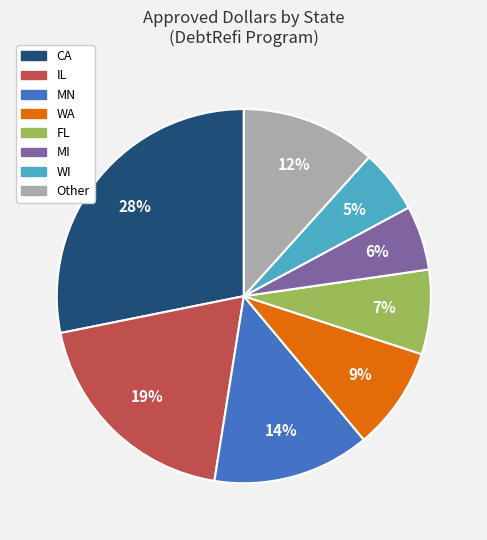

To the nearest percent, what is the average slice percentage?

12%